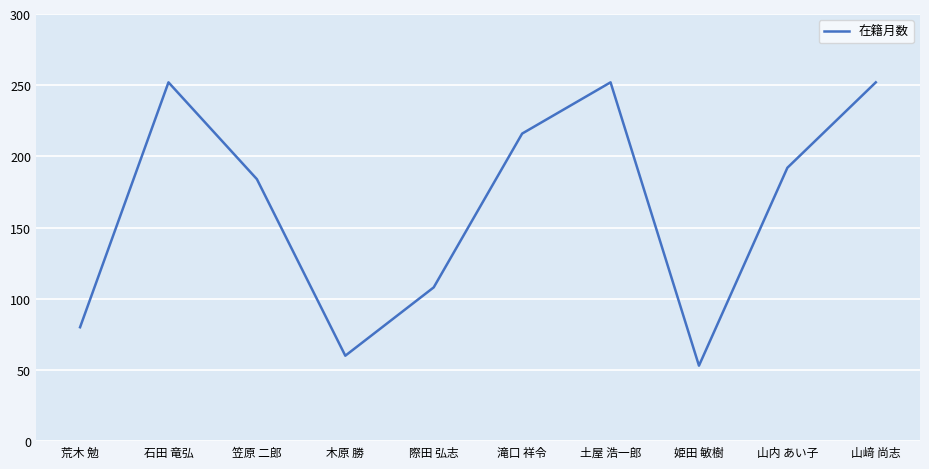

What position from the left is 山﨑 尚志?

10